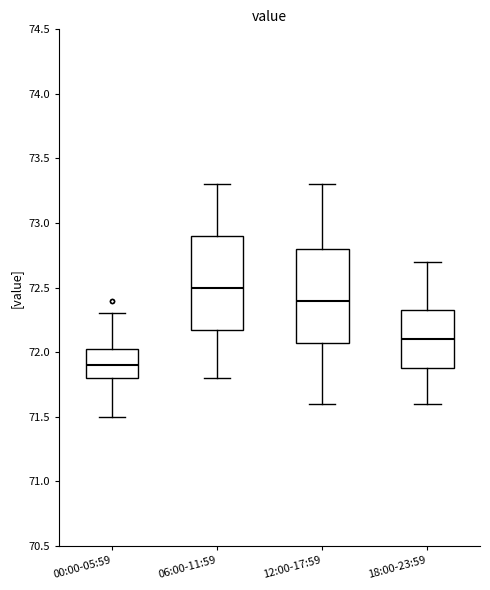

Where is the upper edge of the box for 06:00-11:59 on the y-axis? The values are not printed on the chart, so give them approximately, as read against the axis.

72.90